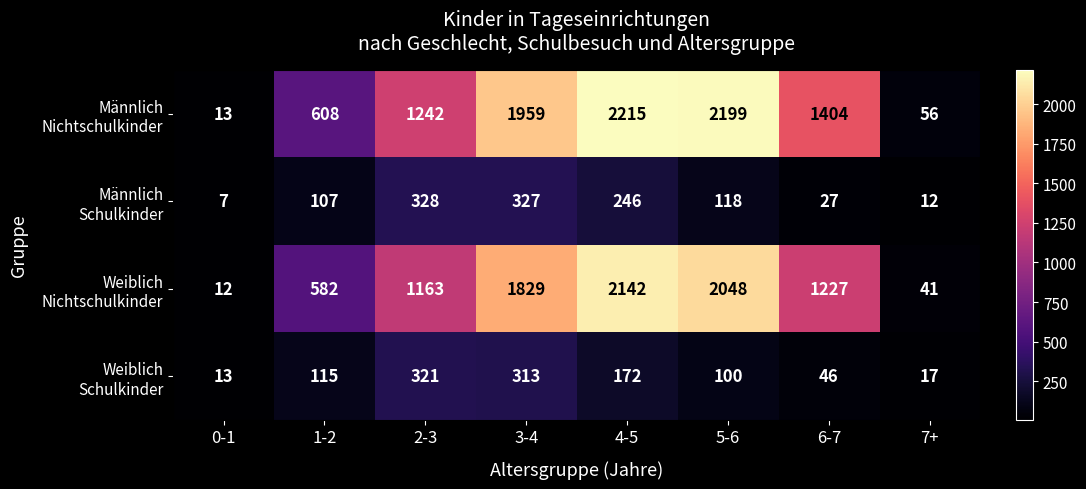

At which category is the sum across all series the highest?

4-5